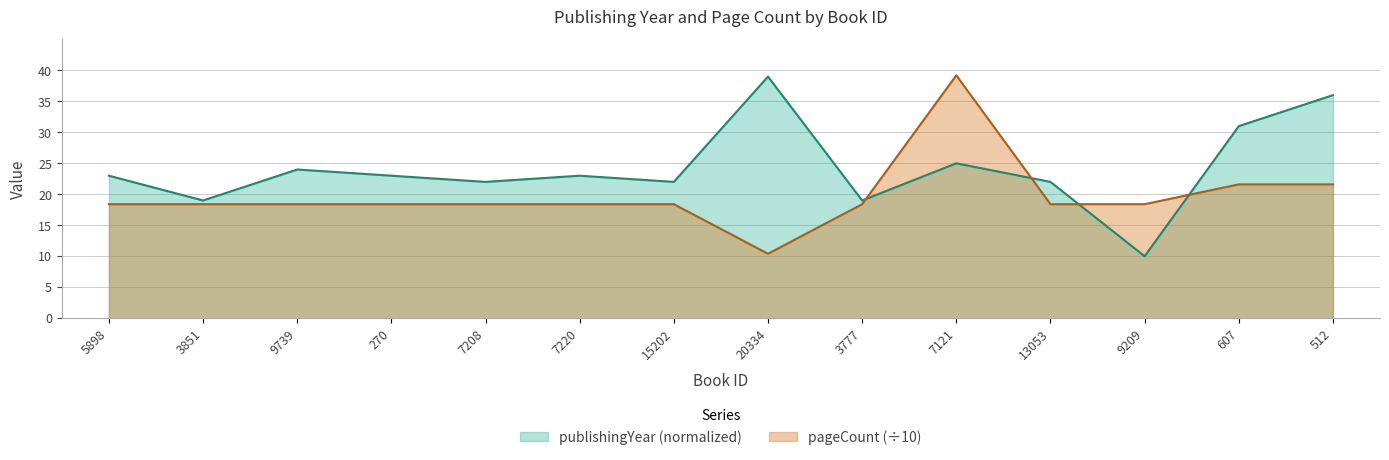

What is the label of the 8th point from the right?

15202